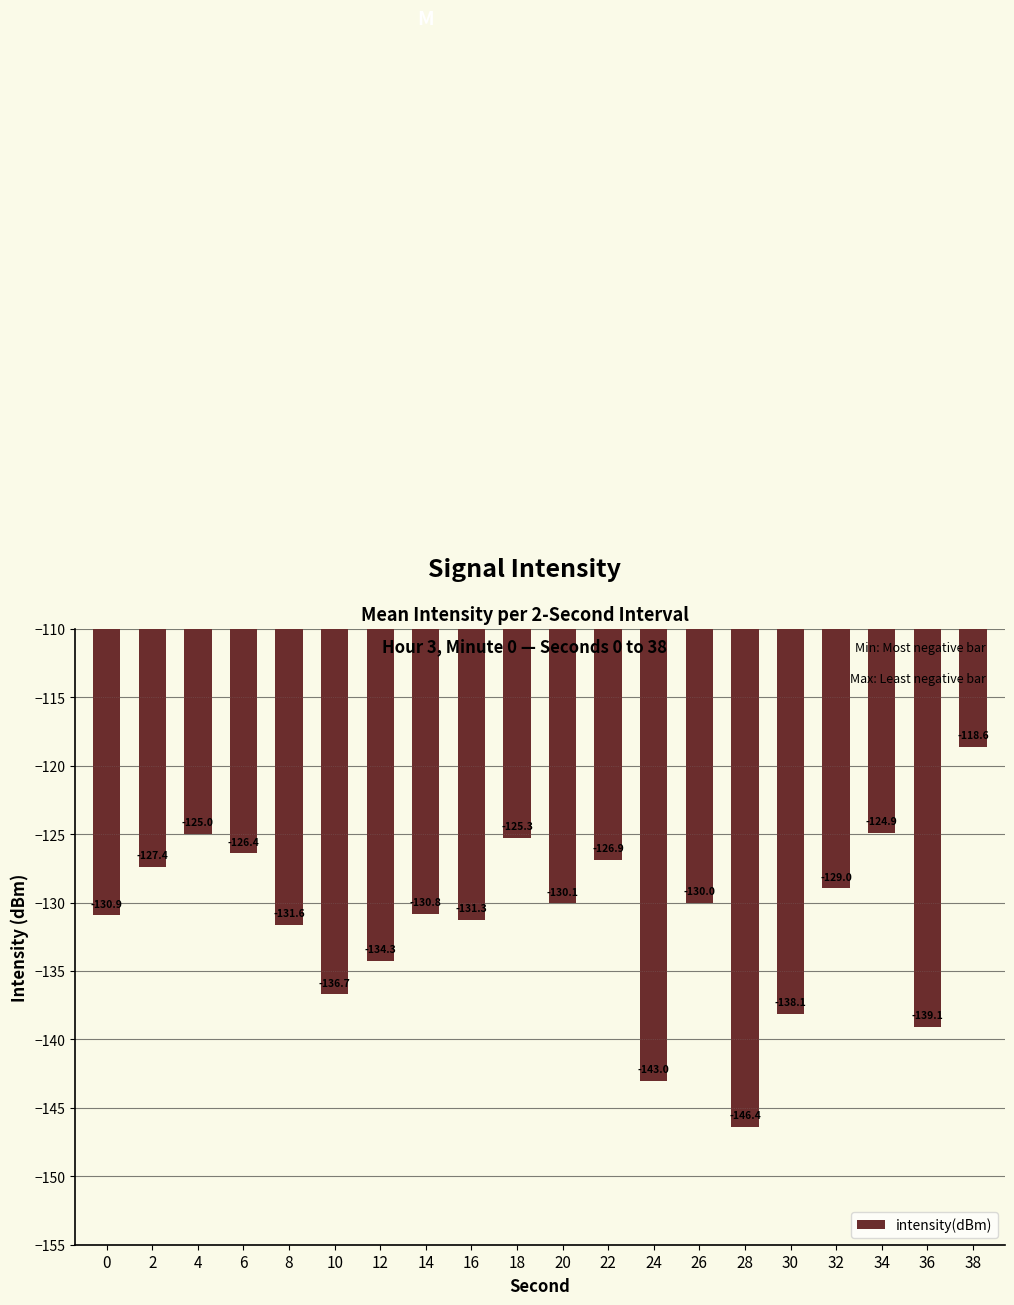

Reading left to right, list all the values displayed in this chart.

-130.9	-127.4	-125.0	-126.4	-131.6	-136.7	-134.3	-130.8	-131.3	-125.3	-130.1	-126.9	-143.0	-130.0	-146.4	-138.1	-129.0	-124.9	-139.1	-118.6